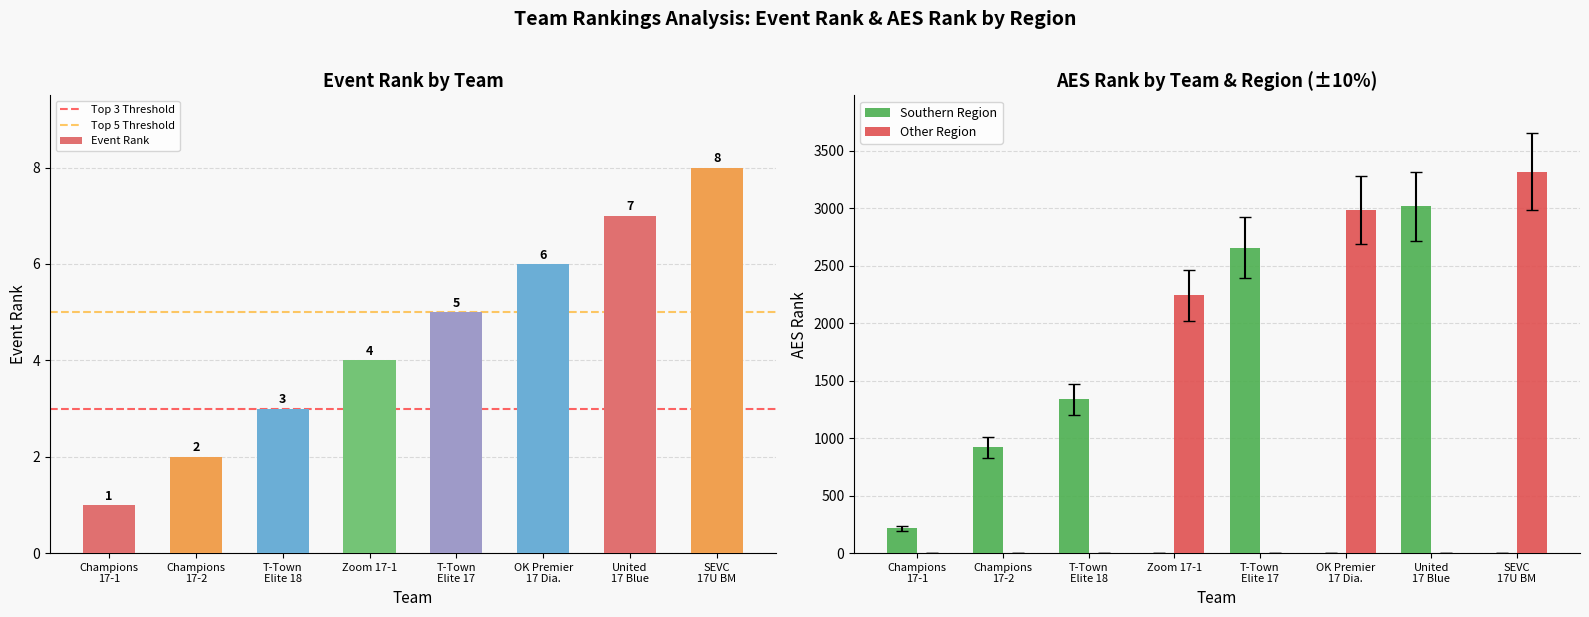

What is the value of the 6th bar from the left?

6